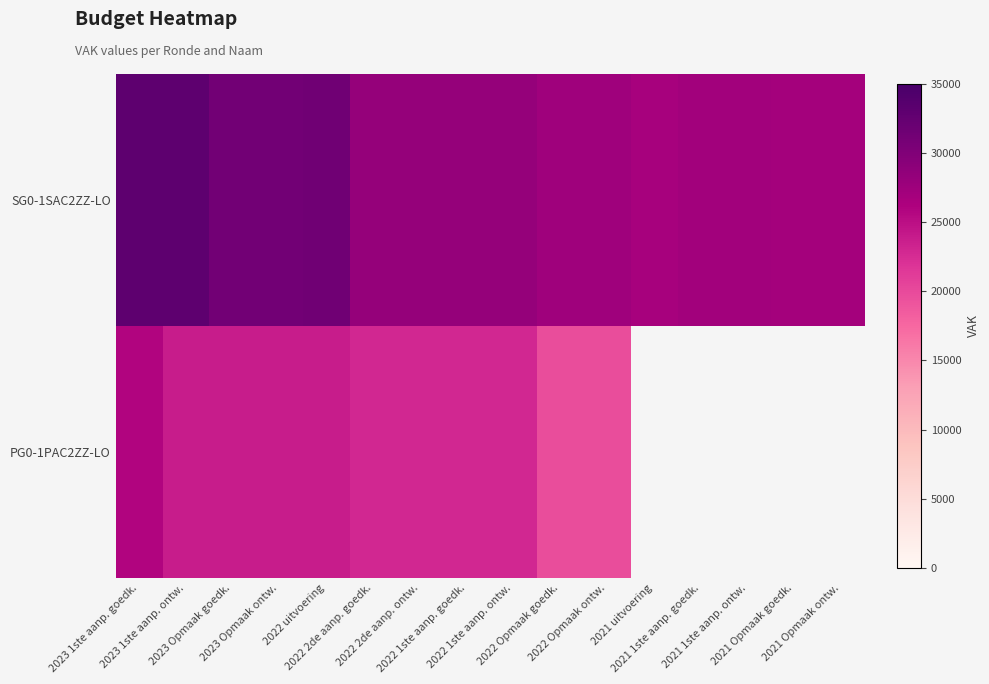

What is the sum of the SG0-1SAC2ZZ-LO values at 2023 1ste aanp. goedk. and 2023 1ste aanp. ontw.?

66092.0